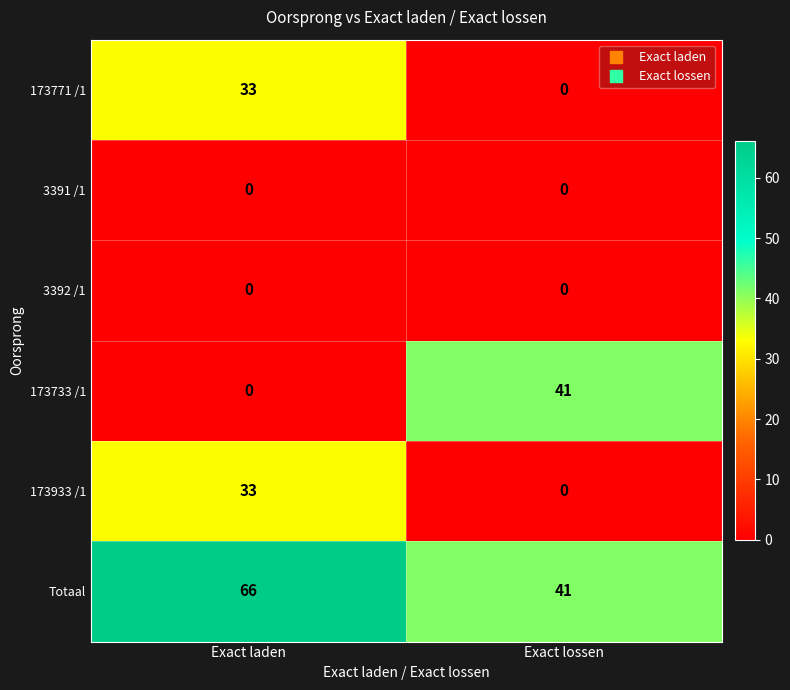

What is the sum of the 173771 /1 values at Exact laden and Exact lossen?

33